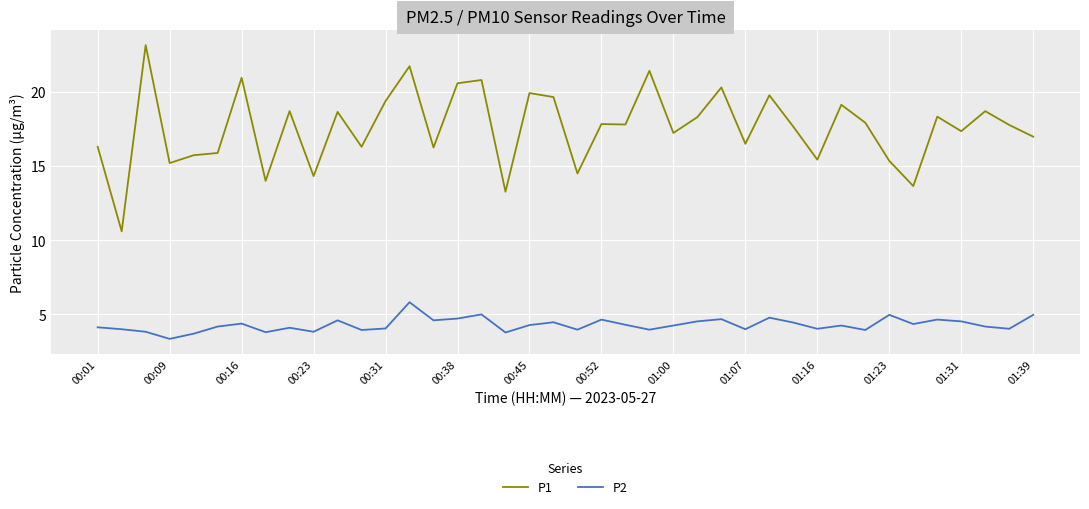

True or false: P1 has more than 2 interior local peaks.

True